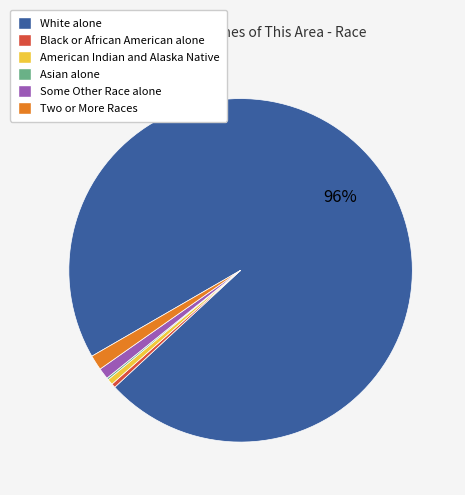

To the nearest percent, what is the average slice percentage?

17%